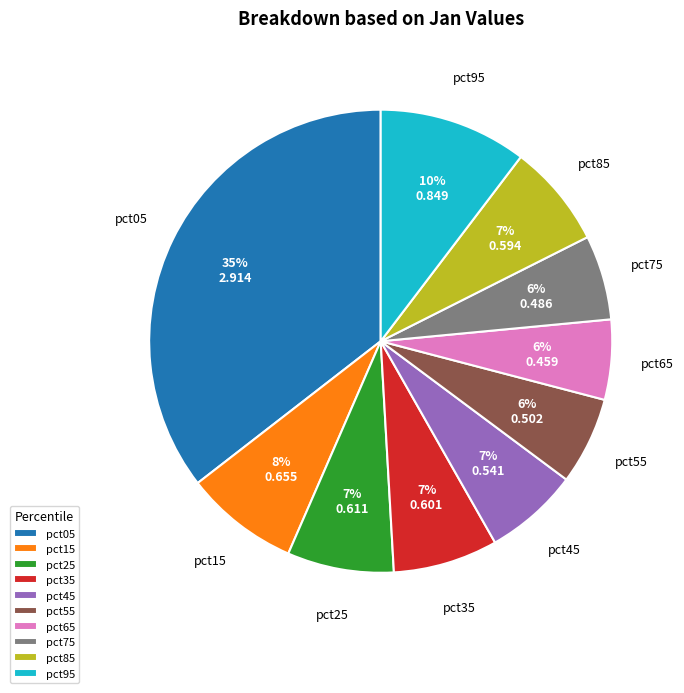

To the nearest percent, what percentage of the pie is pct75?

6%